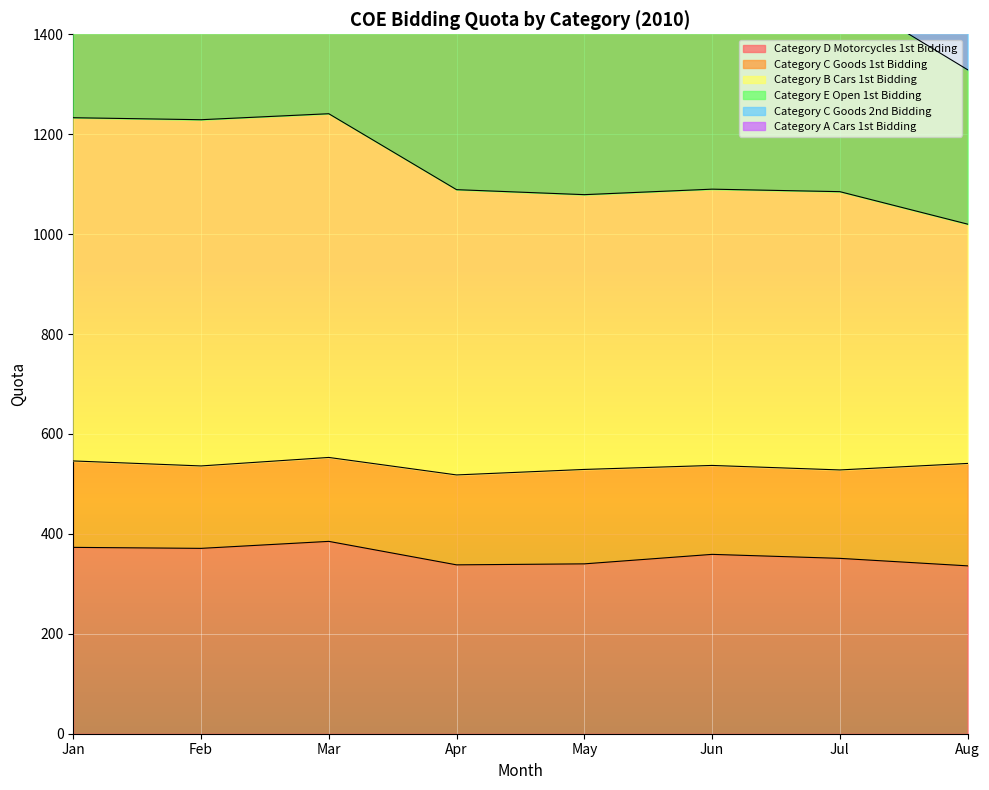

Does the chart display data point markers on the line(s)?

No